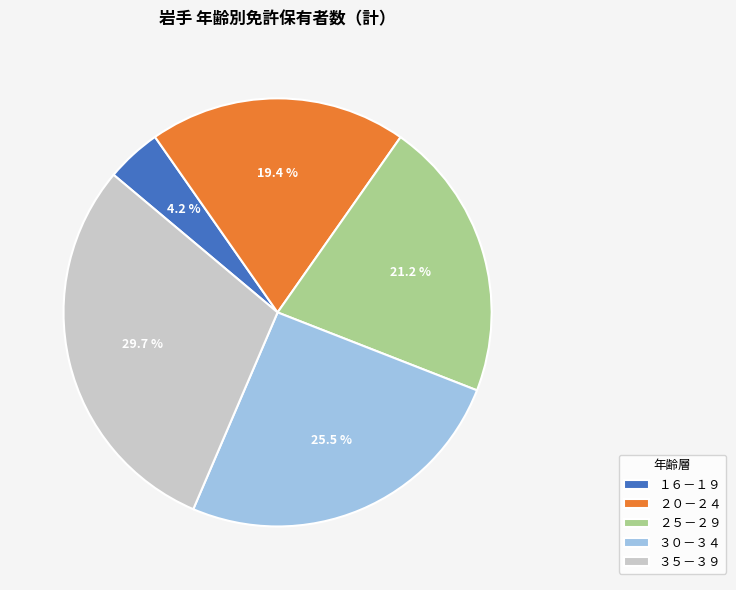

Does any single category account for the majority?

No